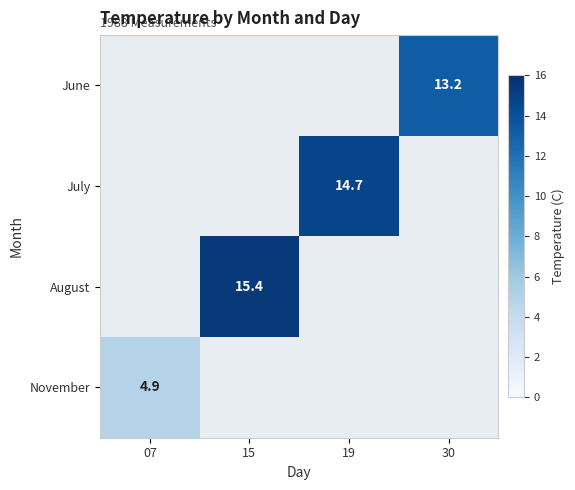

The August series shows 23.8 at 15. True or false?

False